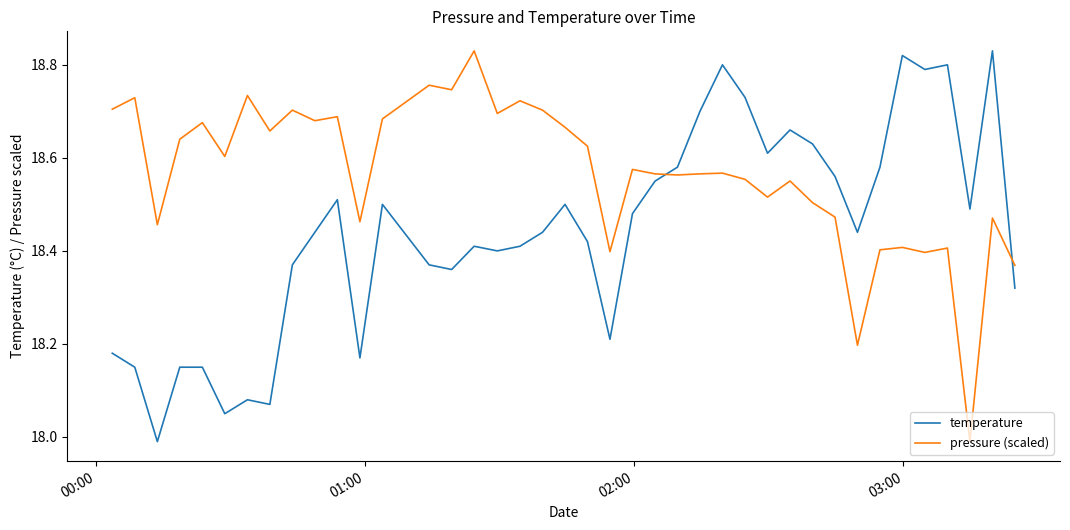

What is the difference between the maximum and minimum values in the temperature series?

0.8